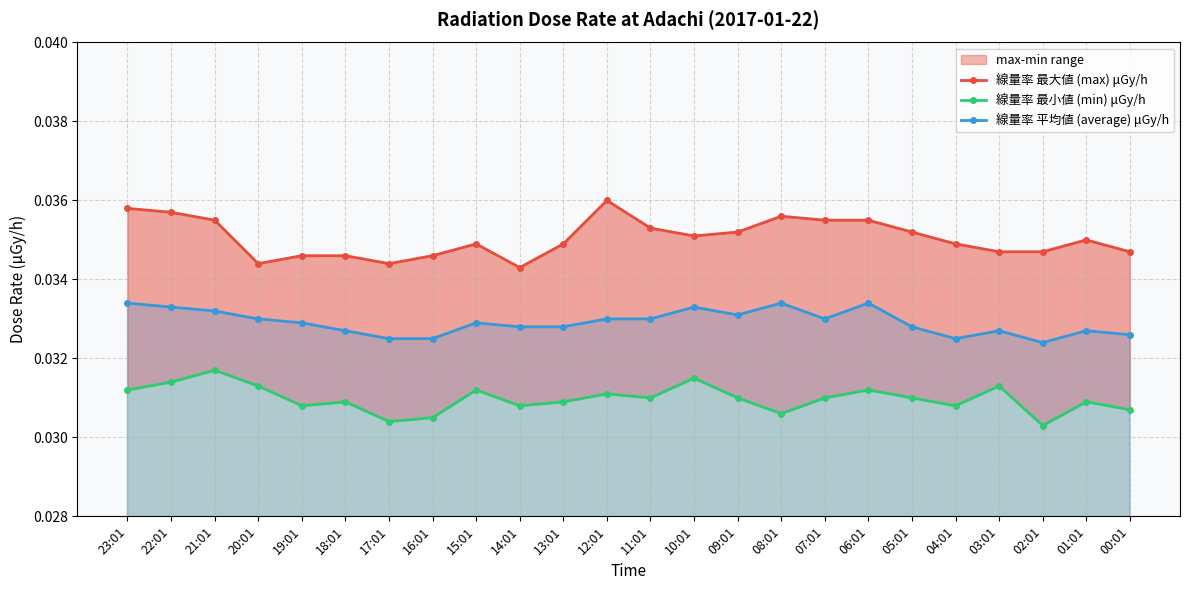

True or false: 線量率 平均値 (average) μGy/h has more than 2 points higher than both neighbors.

True